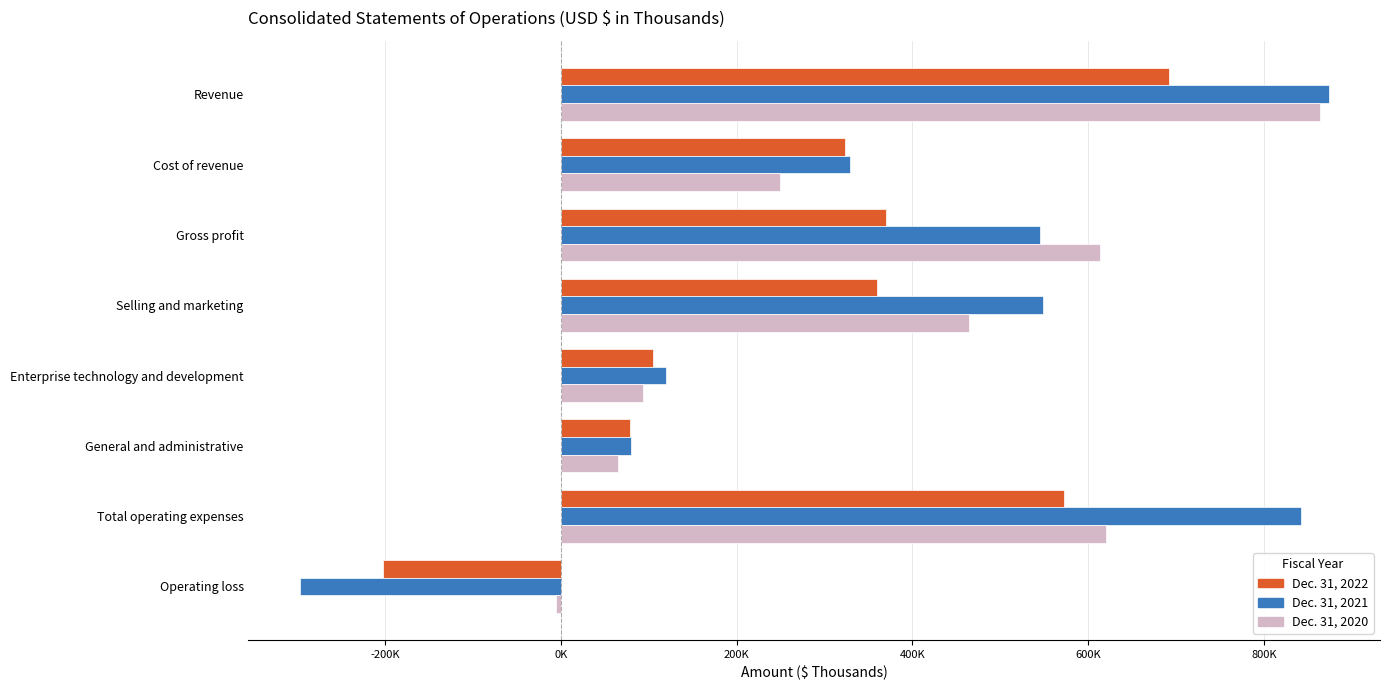

What are all the series names shown in the legend?

Dec. 31, 2022, Dec. 31, 2021, Dec. 31, 2020